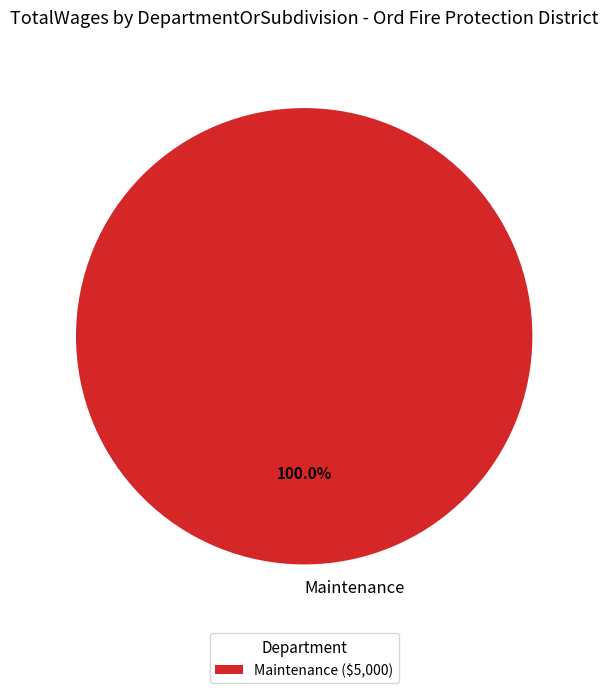

How many segments does this pie chart have?

1